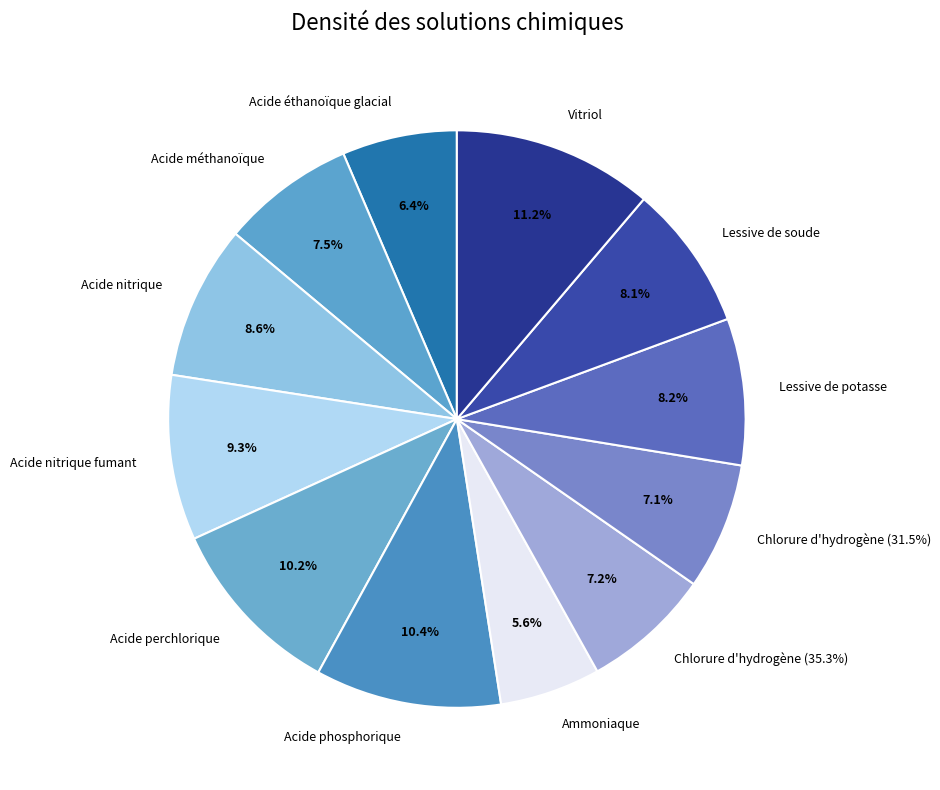

The Ammoniaque slice represents 6% of the pie. True or false?

True